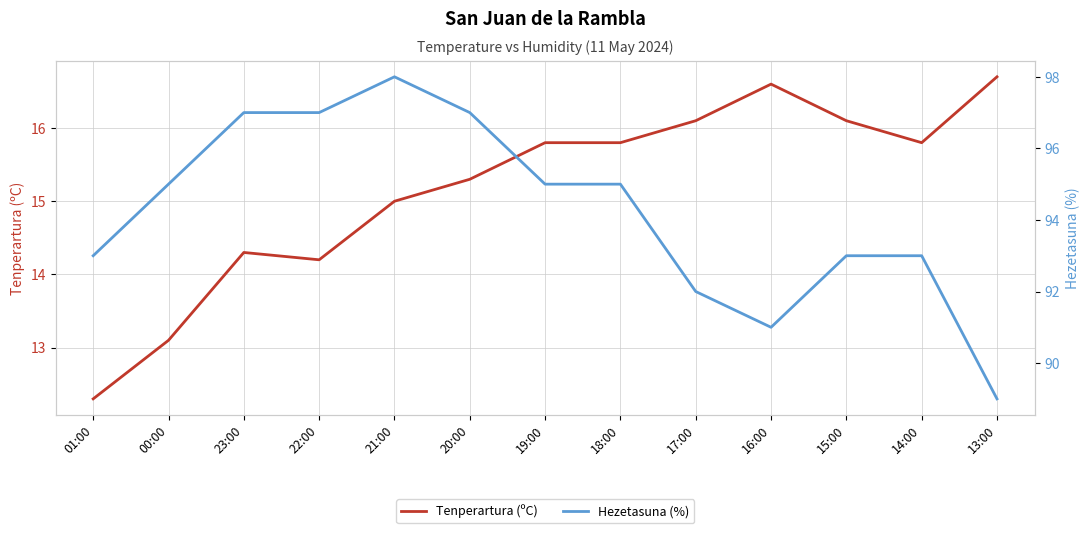

What is the label of the 11th point from the left?

15:00